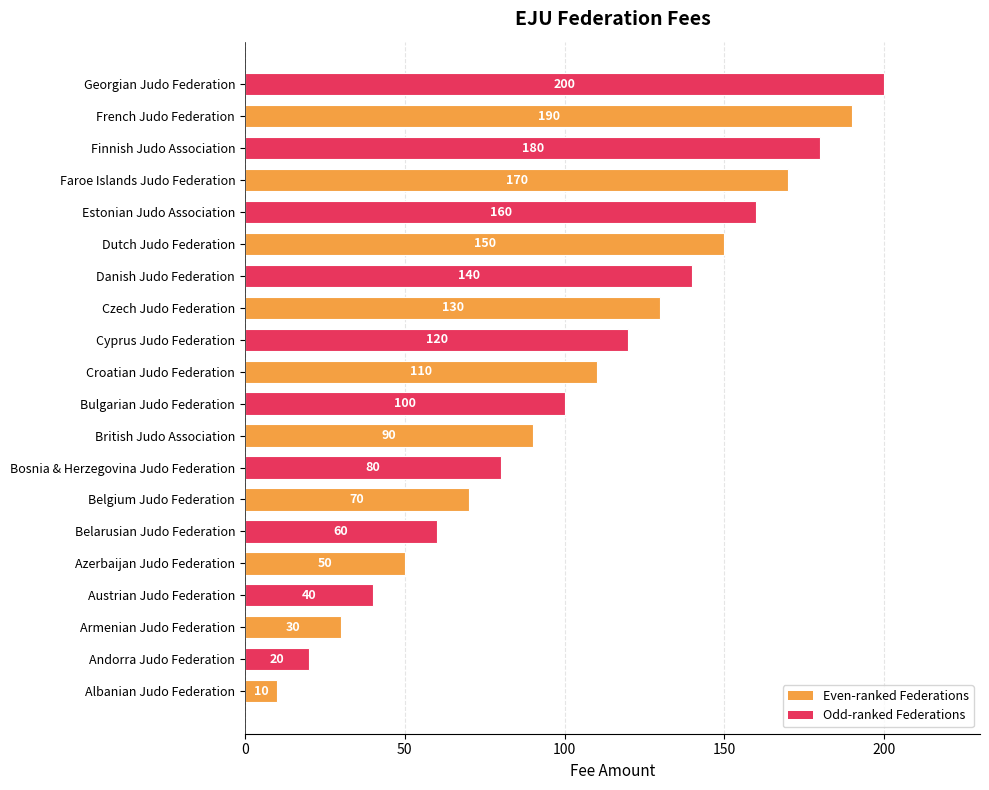

How many data points are less than 110?

10